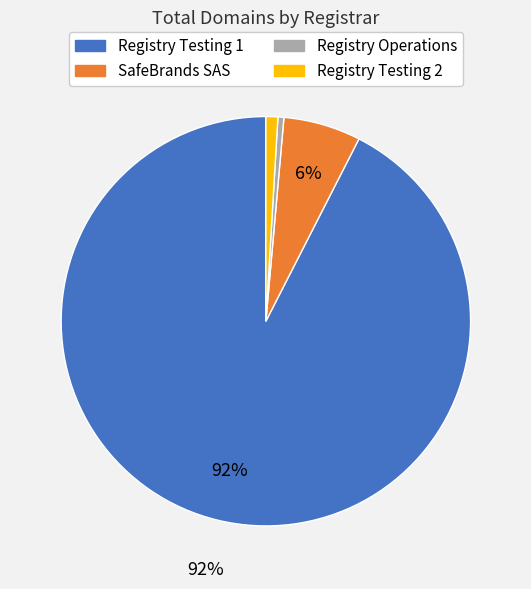

Which category has the biggest portion of the pie?

Registry Testing 1